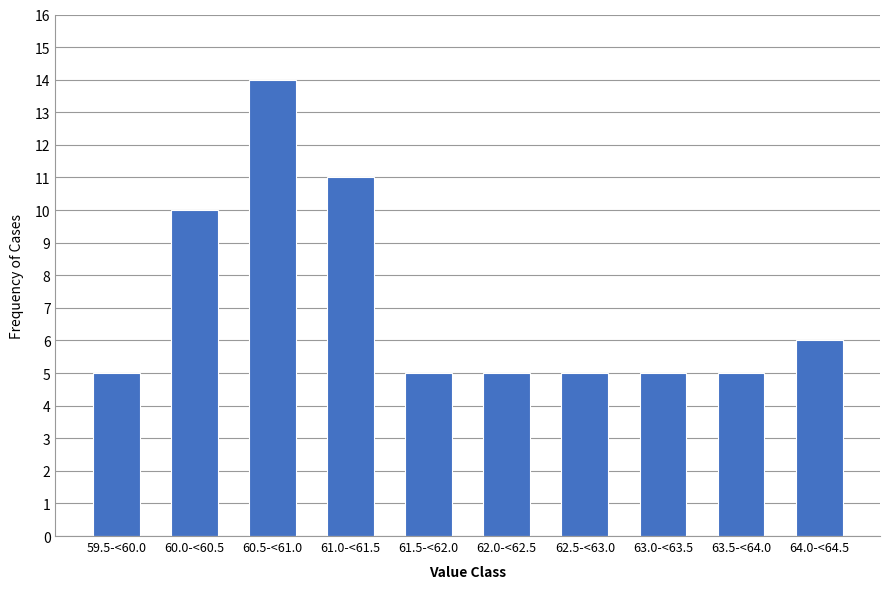

Reading right to left, transcribe all the data shown in this chart.

64.0-<64.5=6	63.5-<64.0=5	63.0-<63.5=5	62.5-<63.0=5	62.0-<62.5=5	61.5-<62.0=5	61.0-<61.5=11	60.5-<61.0=14	60.0-<60.5=10	59.5-<60.0=5